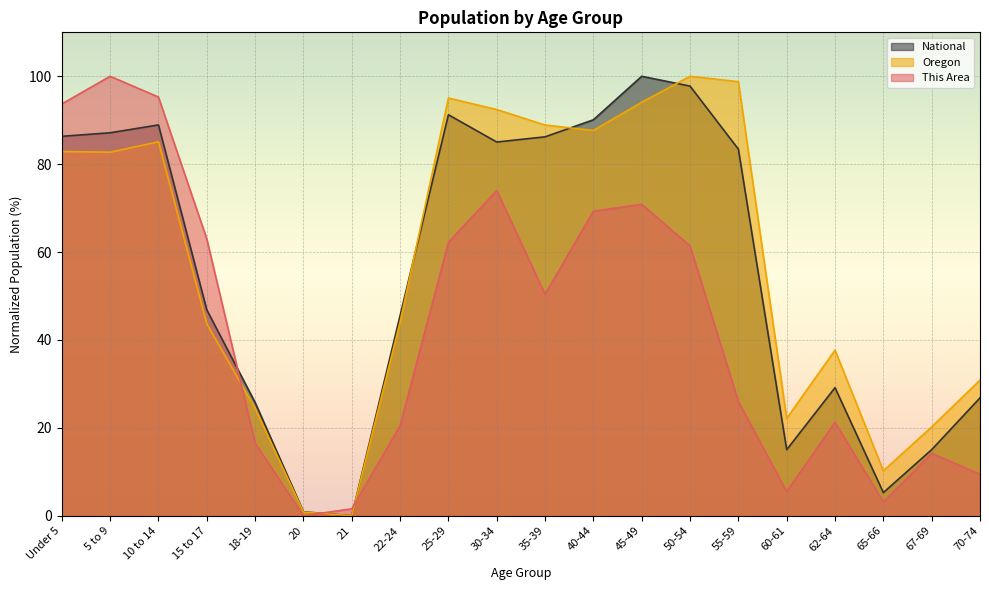

The value of Oregon at 35-39 is 41.4. True or false?

False